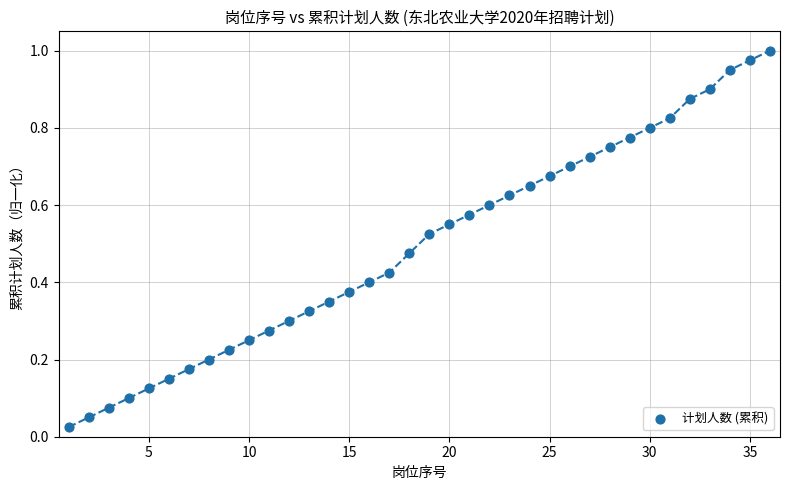

What is the range of X values (max minus min)?

35.0